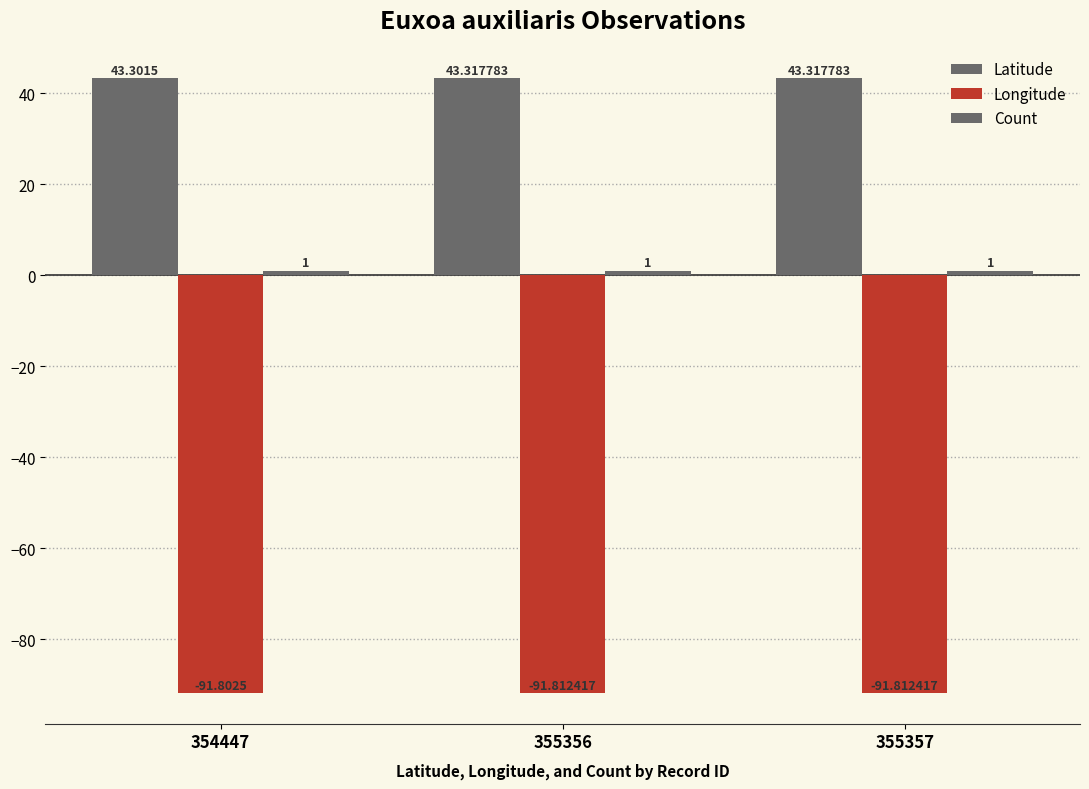

At which category does the chart reach its minimum across all series?

355356